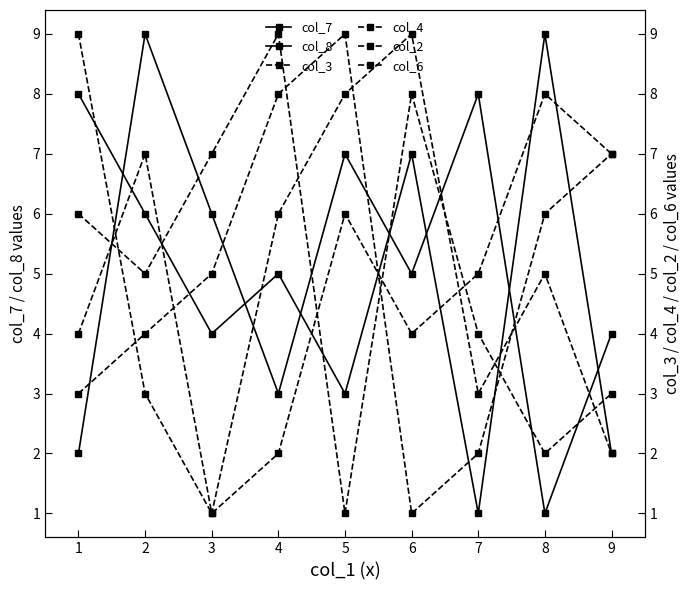

Reading right to left, list all the values displayed in this chart.

col_7: 2	9	1	7	3	5	4	6	8
col_8: 4	1	8	5	7	3	6	9	2
col_3: 2	5	3	9	8	6	1	7	4
col_4: 7	6	2	1	9	8	5	4	3
col_2: 7	8	5	4	6	2	1	3	9
col_6: 3	2	4	8	1	9	7	5	6